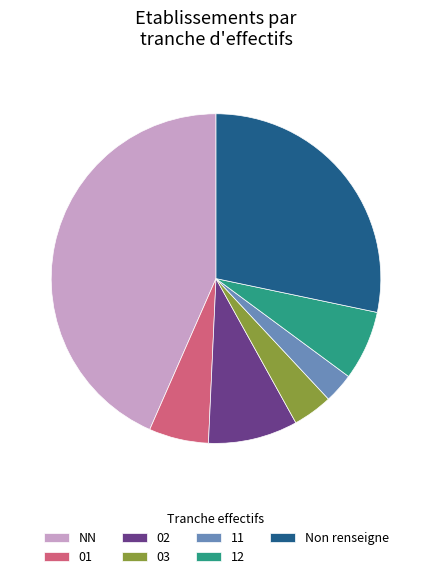

Is the sum of 11 and 03 greater than half?

No